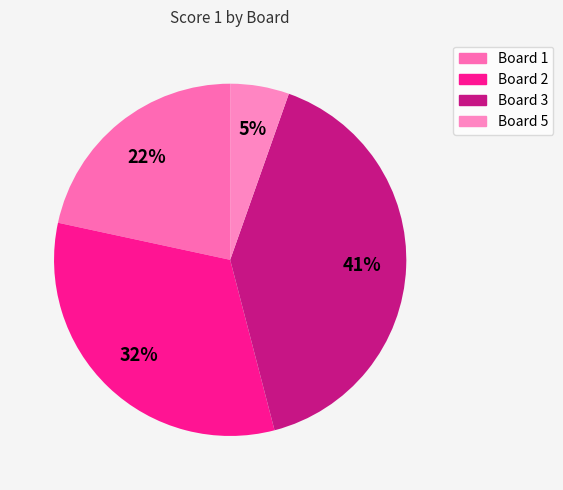

The Board 3 slice represents 41% of the pie. True or false?

True